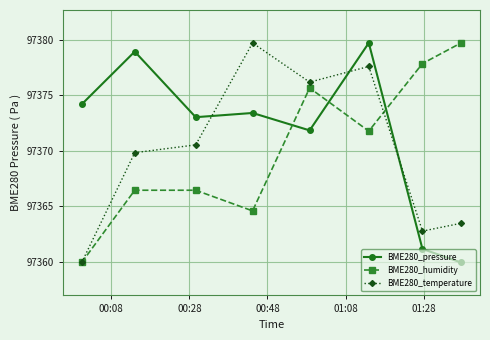

How many interior local valleys does the BME280_temperature series have?

2